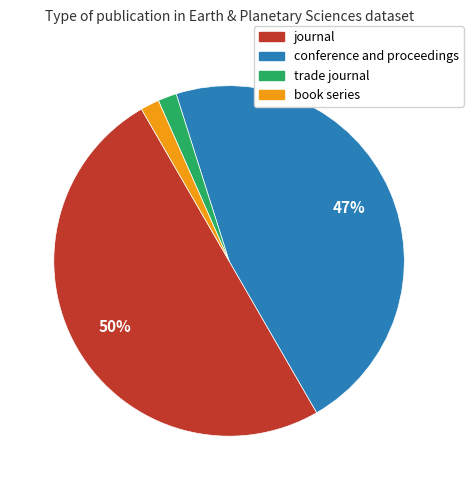

Which slice is the largest?

journal